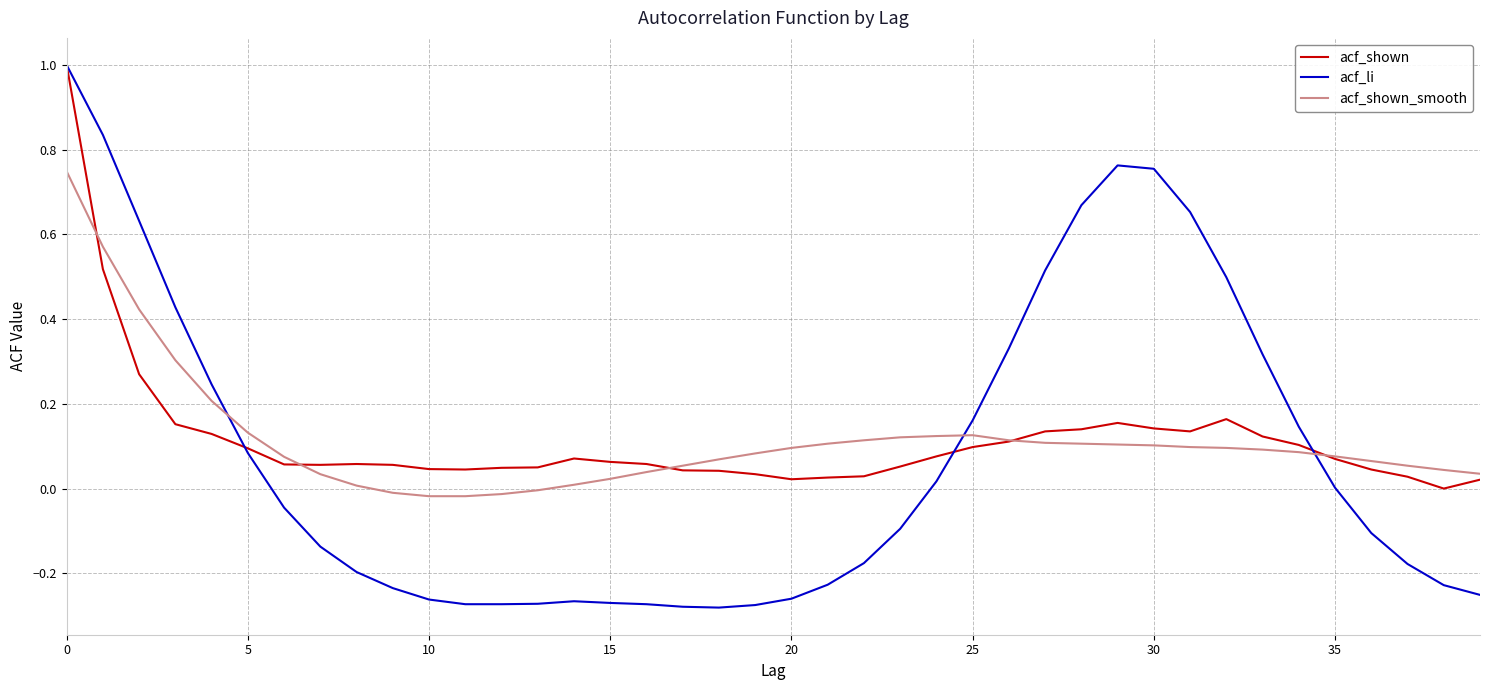

Which series has the largest range (max minus min)?

acf_li